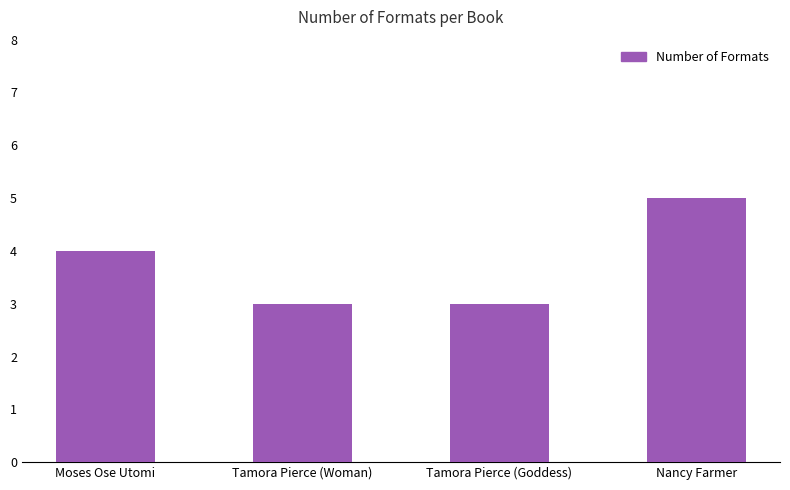

Read the value at Nancy Farmer.

5